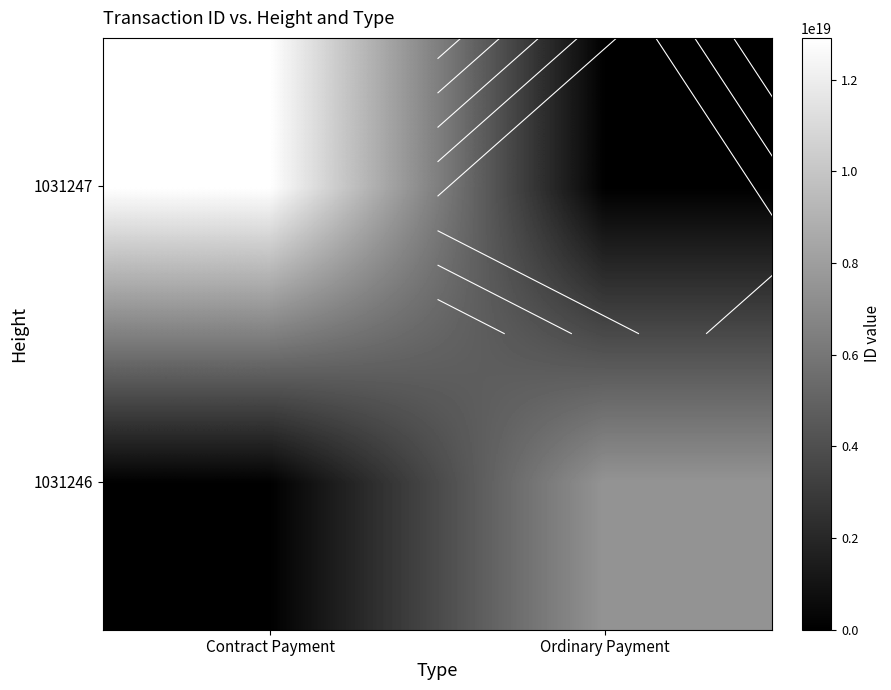

What is the approximate value of 1031246 at Ordinary Payment, to the nearest 100?

7481883577028329600